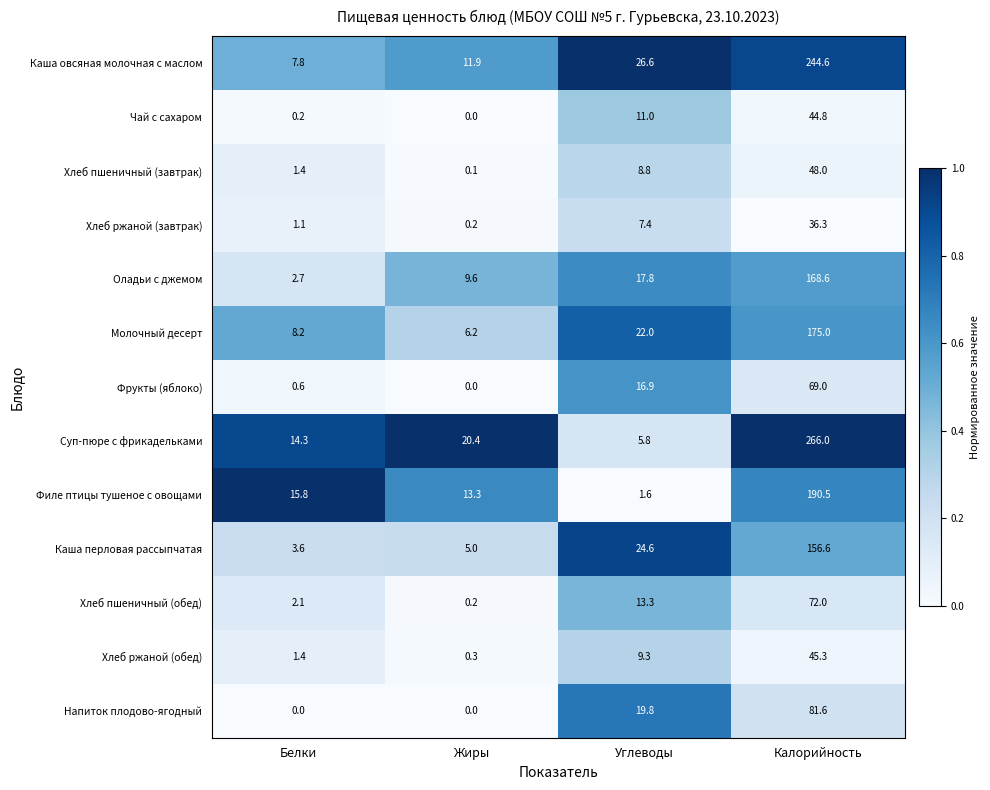

What is the sum of all Каша перловая рассыпчатая values?

189.8